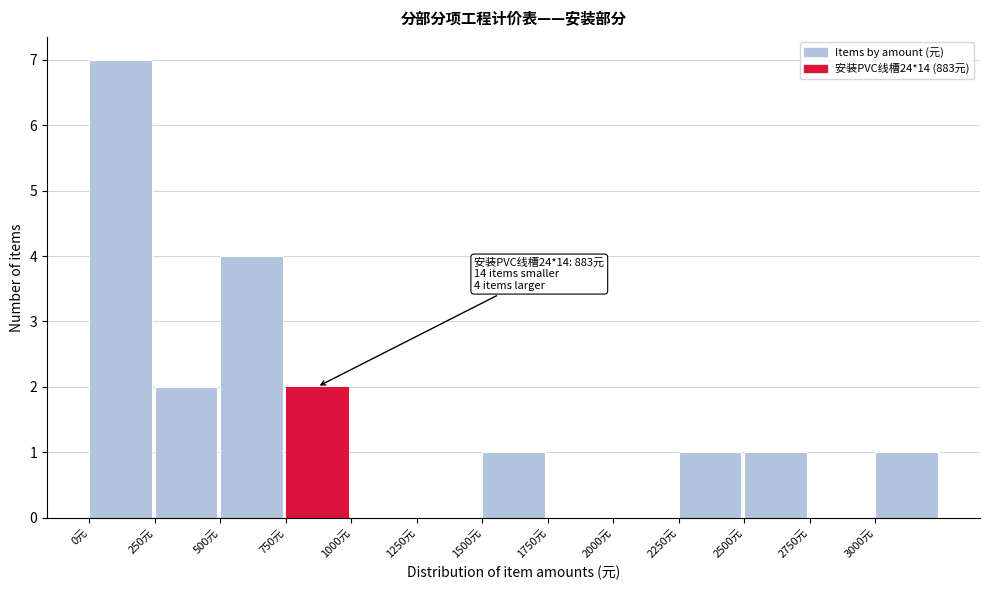

Which range on the x-axis has the tallest bar?

0 to 250